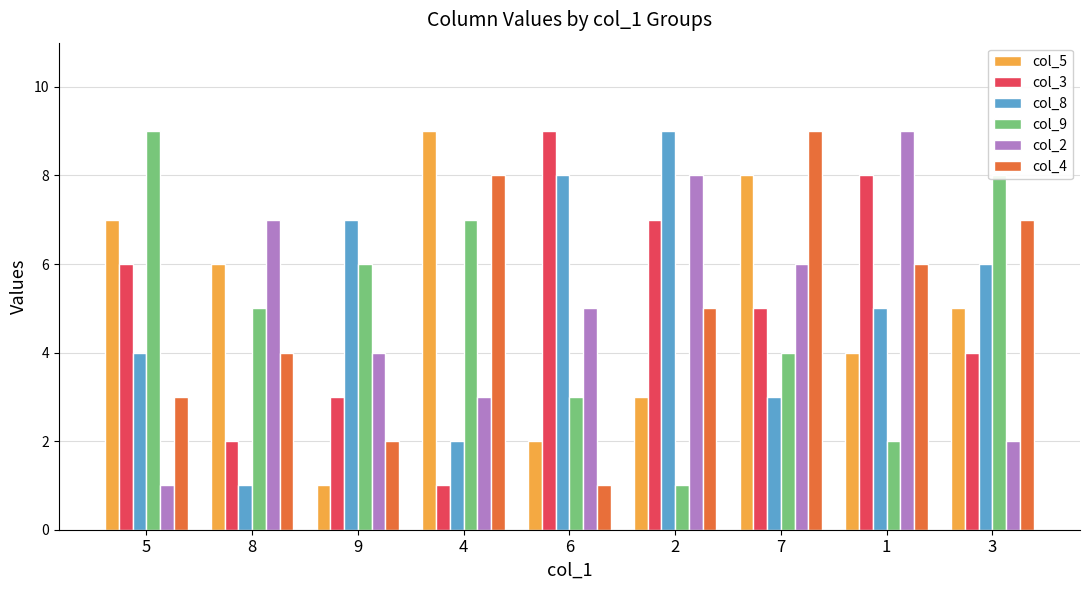

What is the difference between the second highest and minimum values in the col_3 series?

7